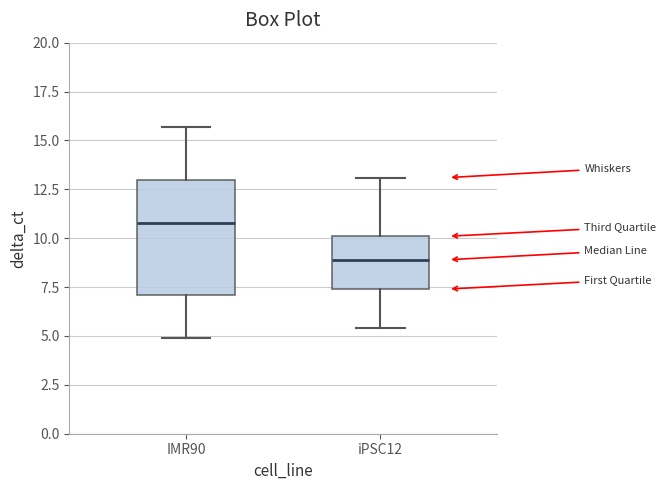

Comparing the boxes themselves (not the whiskers), which one is the tallest?

IMR90